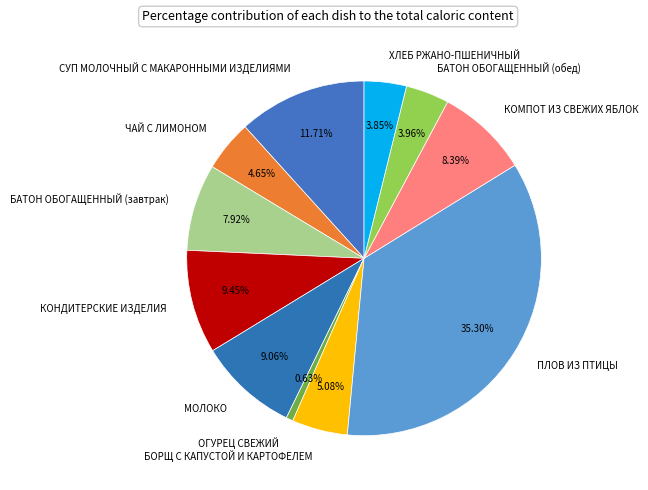

To the nearest percent, what is the difference between the largest and smallest slice percentages?

35%